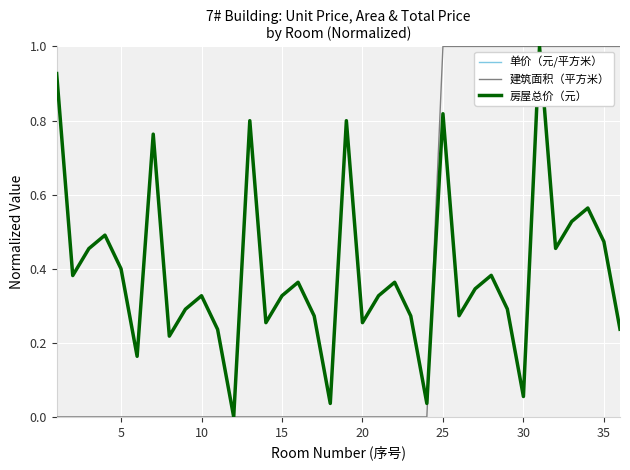

Does the chart display data point markers on the line(s)?

No